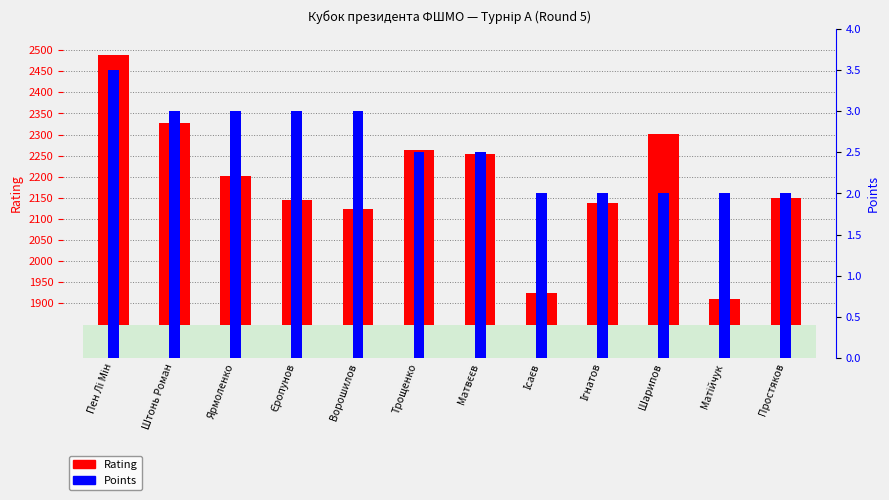

What is the maximum value shown in the chart?

2490.0